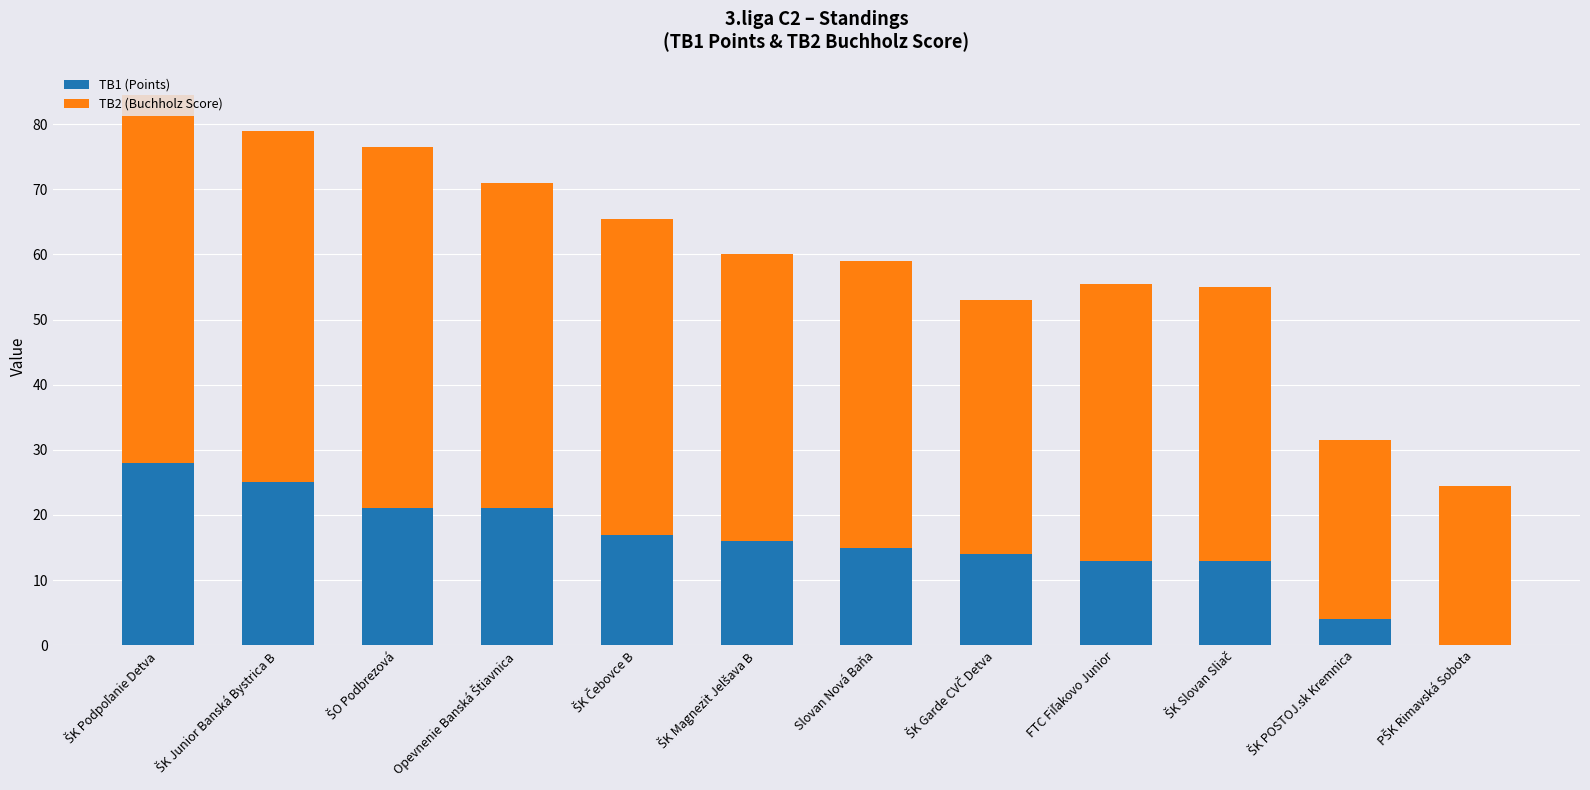

What is the total value across all series at Slovan Nová Baňa?

59.0